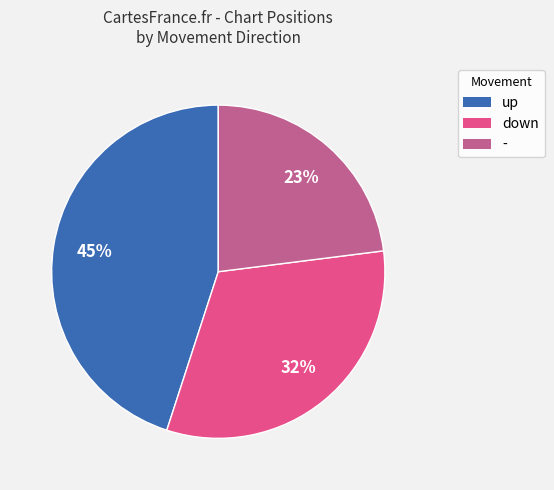

Which category has the biggest portion of the pie?

up